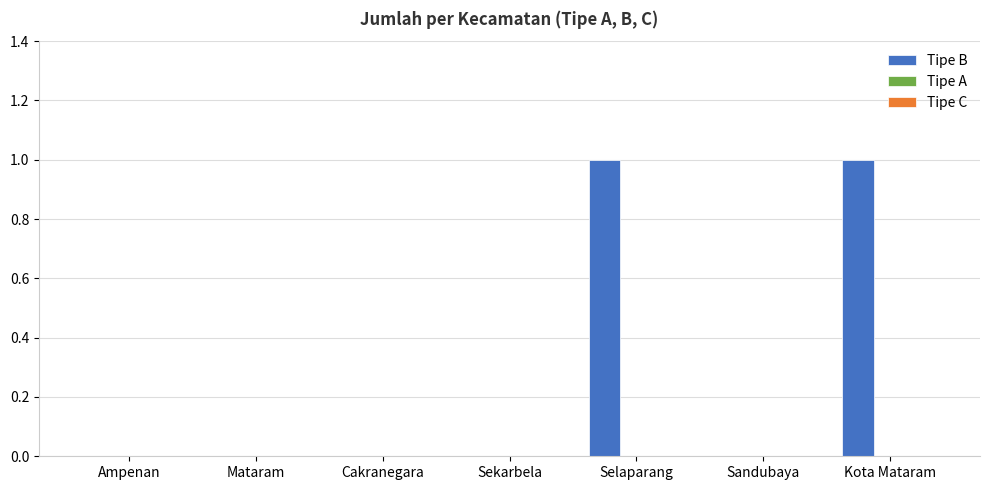

Between Kota Mataram and Ampenan, which is larger?

Kota Mataram